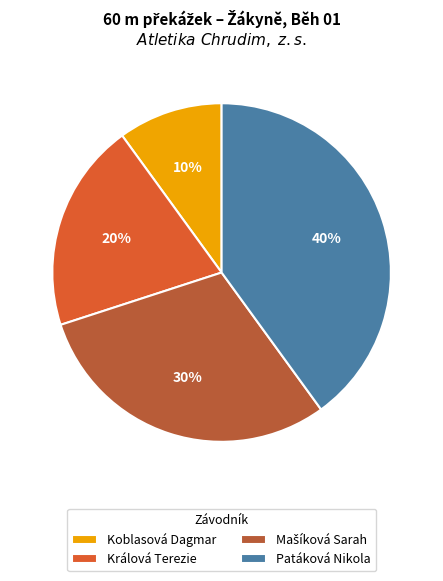

The Koblasová Dagmar slice represents 1% of the pie. True or false?

False